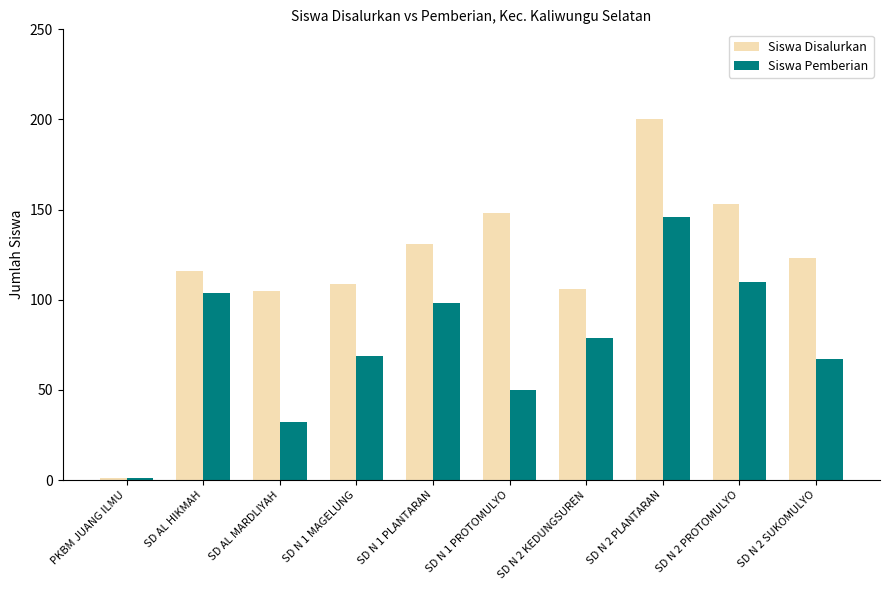

Is it true that Siswa Pemberian equals 98 at SD N 1 PLANTARAN?

True